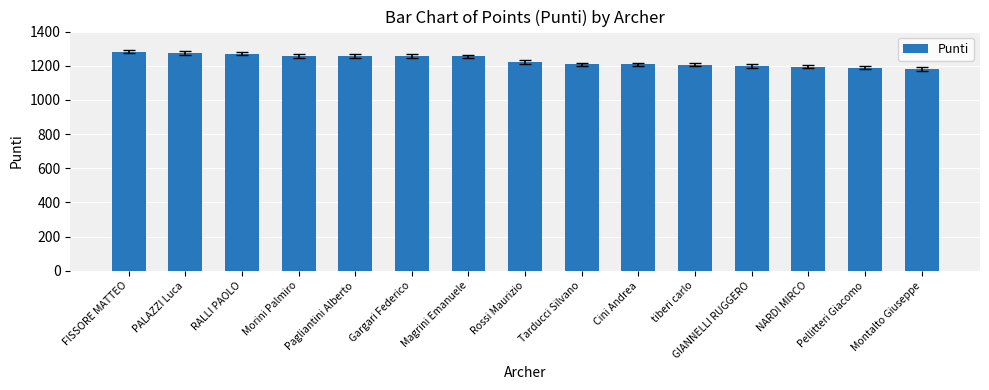

Approximately how many times larger is the value at GIANNELLI RUGGERO compared to RALLI PAOLO?

0.9